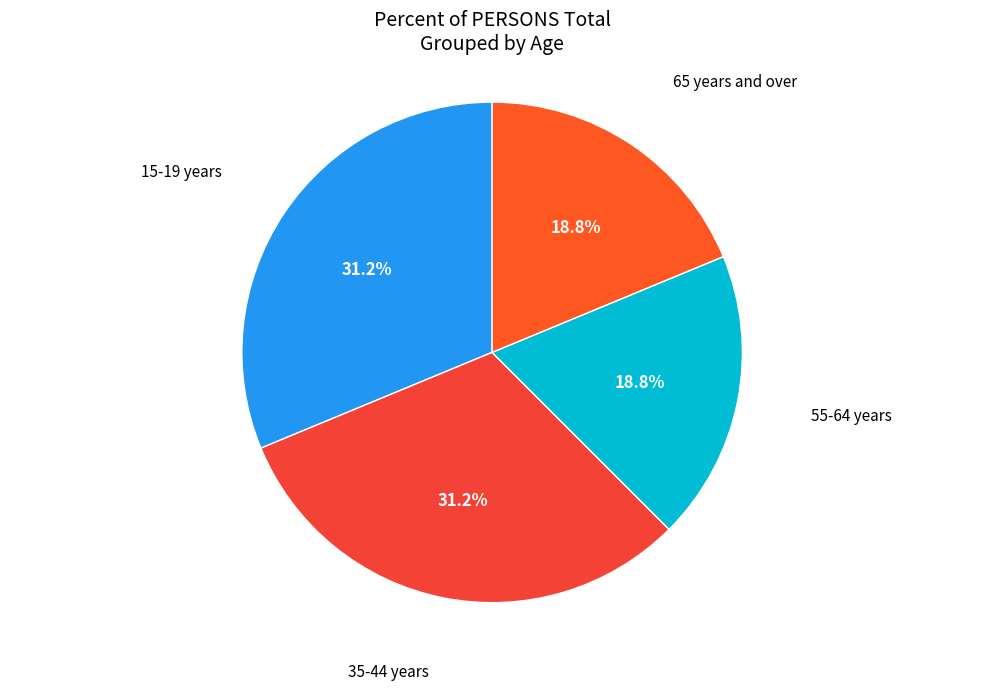

Which category has the biggest portion of the pie?

15-19 years